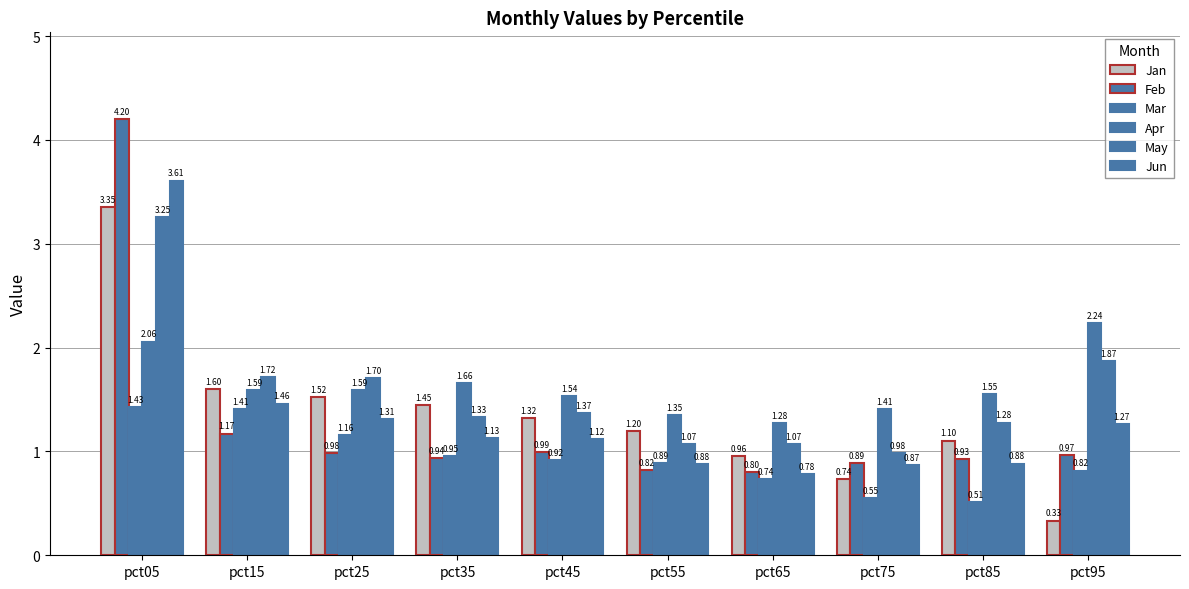

Count the number of categories in the chart.

10